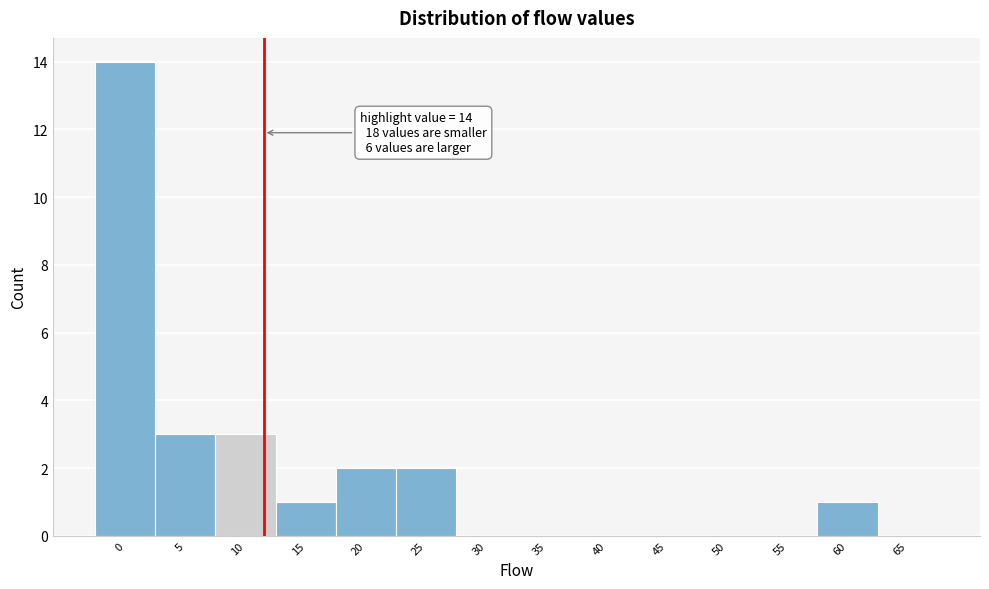

Reading left to right, extract all data points from this chart.

0=14	5=3	10=3	15=1	20=2	25=2	30=0	35=0	40=0	45=0	50=0	55=0	60=1	65=0